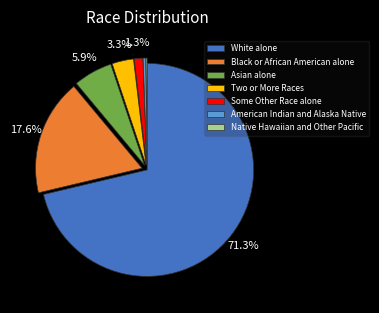

Which has a higher value, Black or African American alone or White alone?

White alone